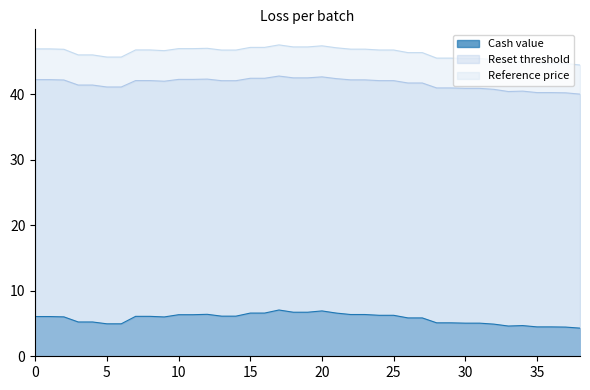

Is the value of Reference price at 5 greater than the value of Cash value at 25?

Yes